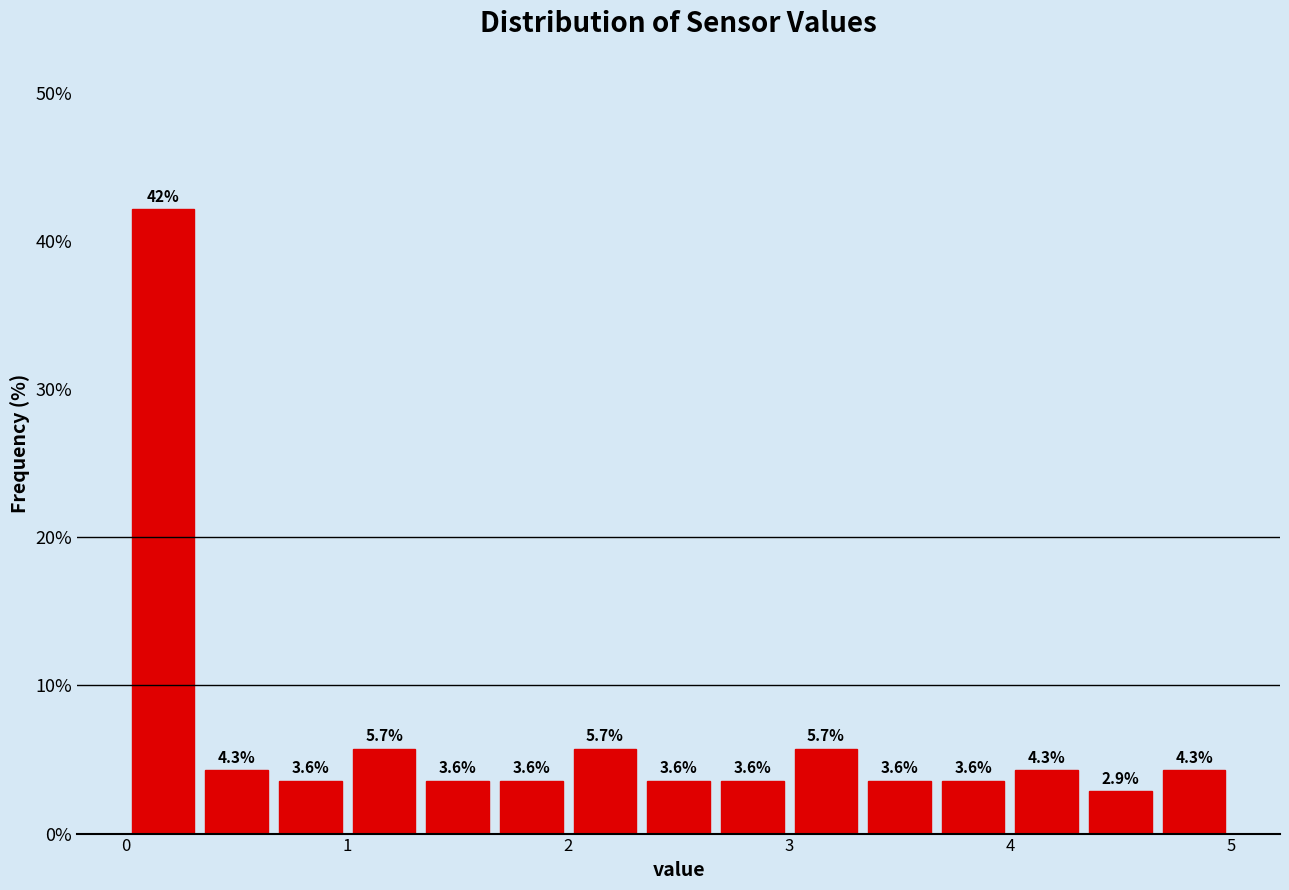

Read against the x-axis, roughly where is the centre of the tallest bar?

0.2